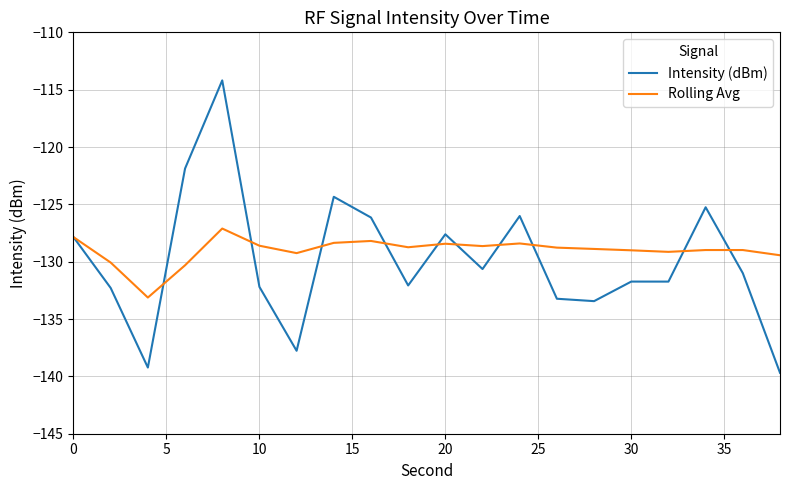

List the series in order of their peak value, highest first.

Intensity (dBm), Rolling Avg